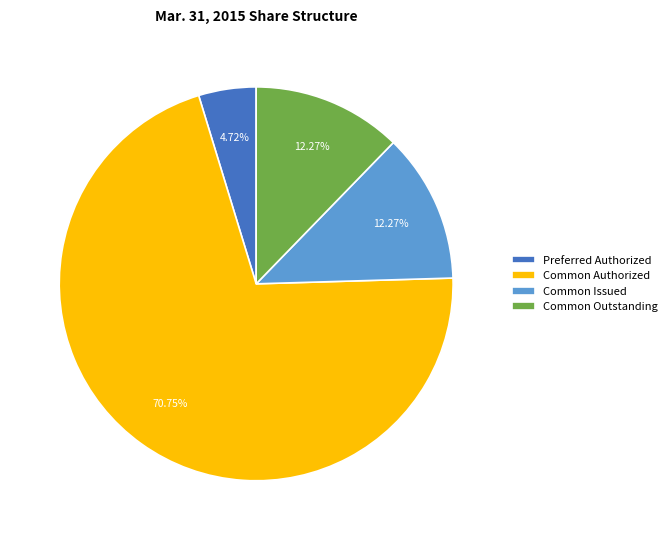

Which slice is the smallest?

Preferred Authorized